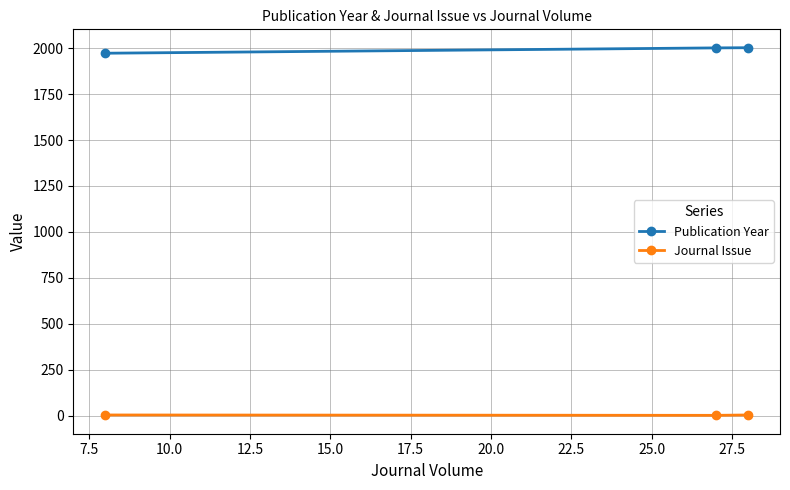

What is the greatest value displayed?

2003